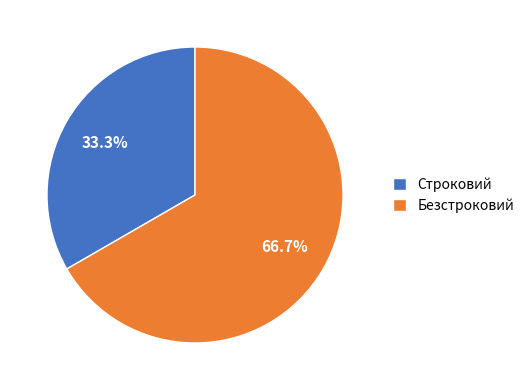

How much of the chart is everything except Безстроковий?

33.3%